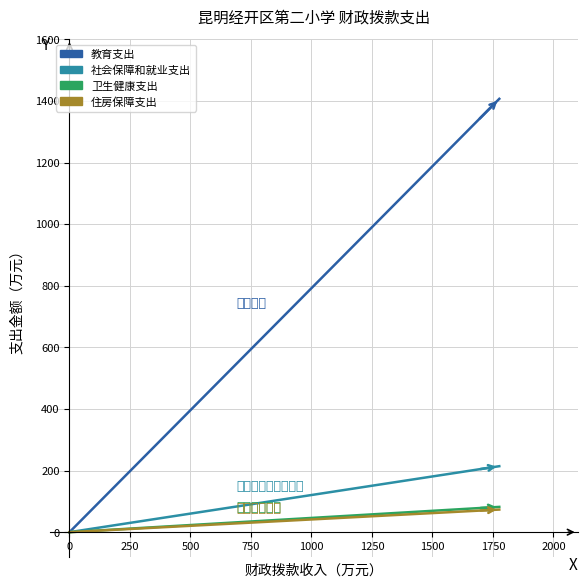

What is the value of the 教育支出 point at the 2nd from the left?

1406.8